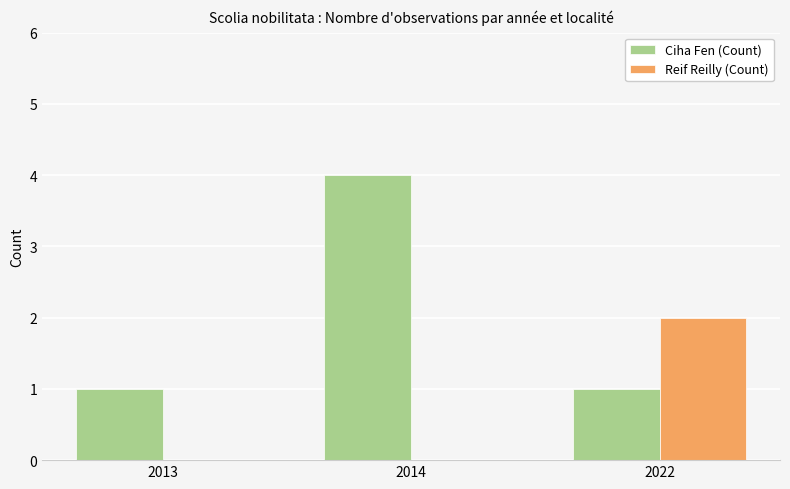

What is the difference between the Reif Reilly (Count) values at 2022 and 2013?

2